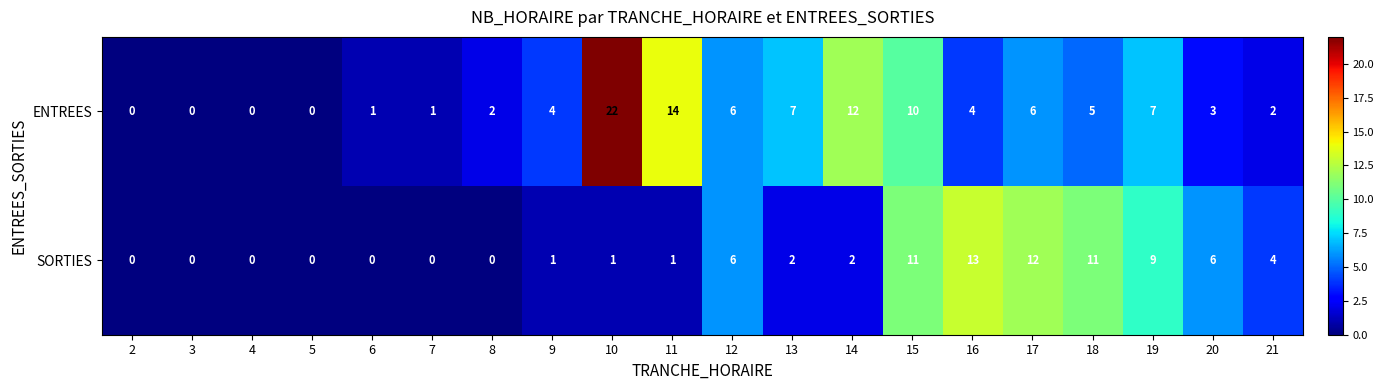

What is the spread (max minus min) of values at 18?

6